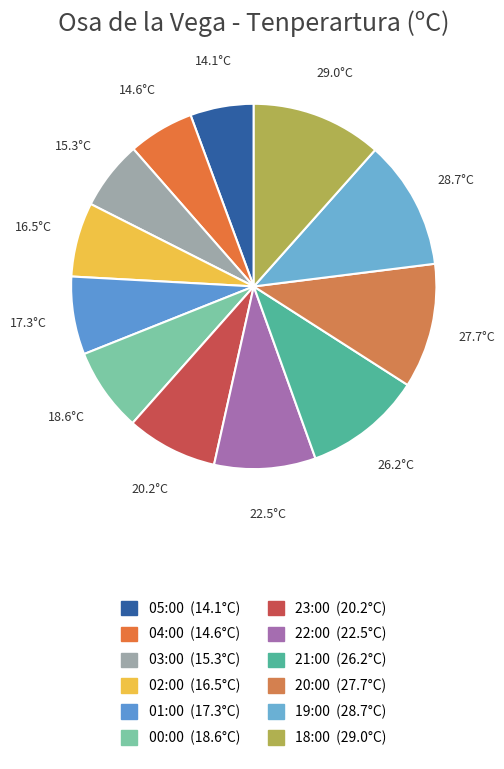

Combined, what portion of the pie is 19:00 and 02:00?

18.0%